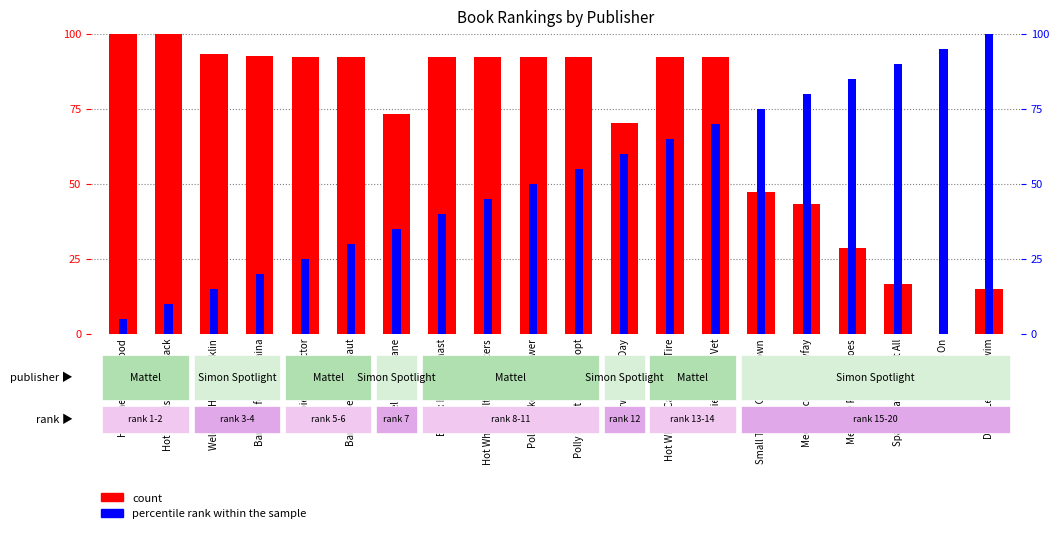

Which category has the highest value in the percentile rank within the sample series?

Daniel Learns to Swim